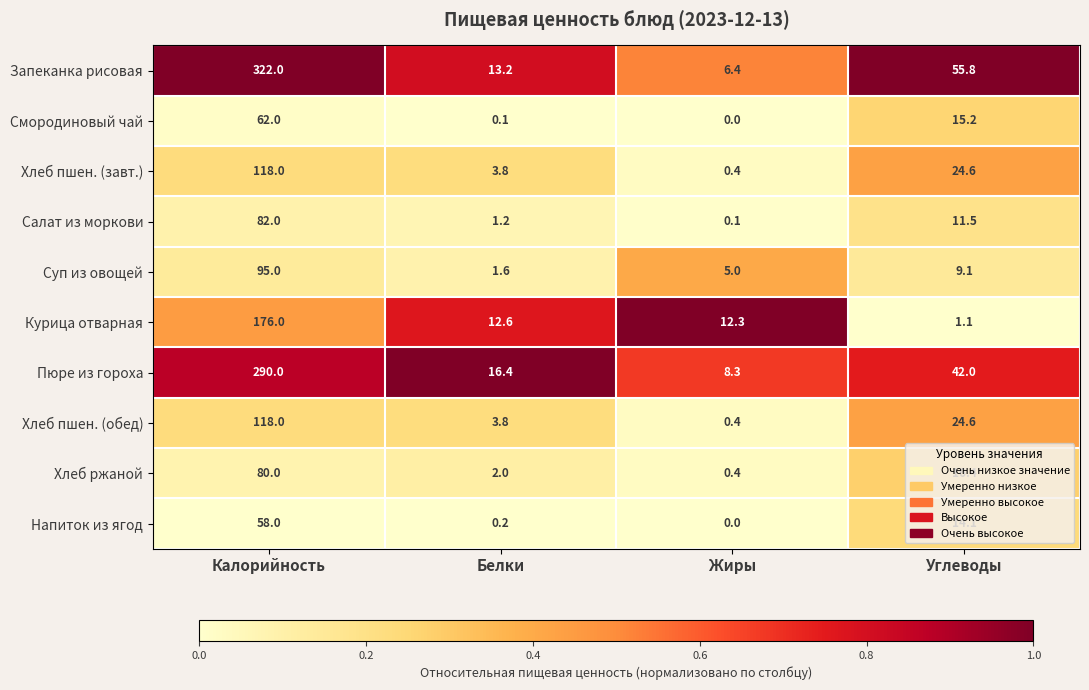

At how many categories does at least one series exceed 0?

4